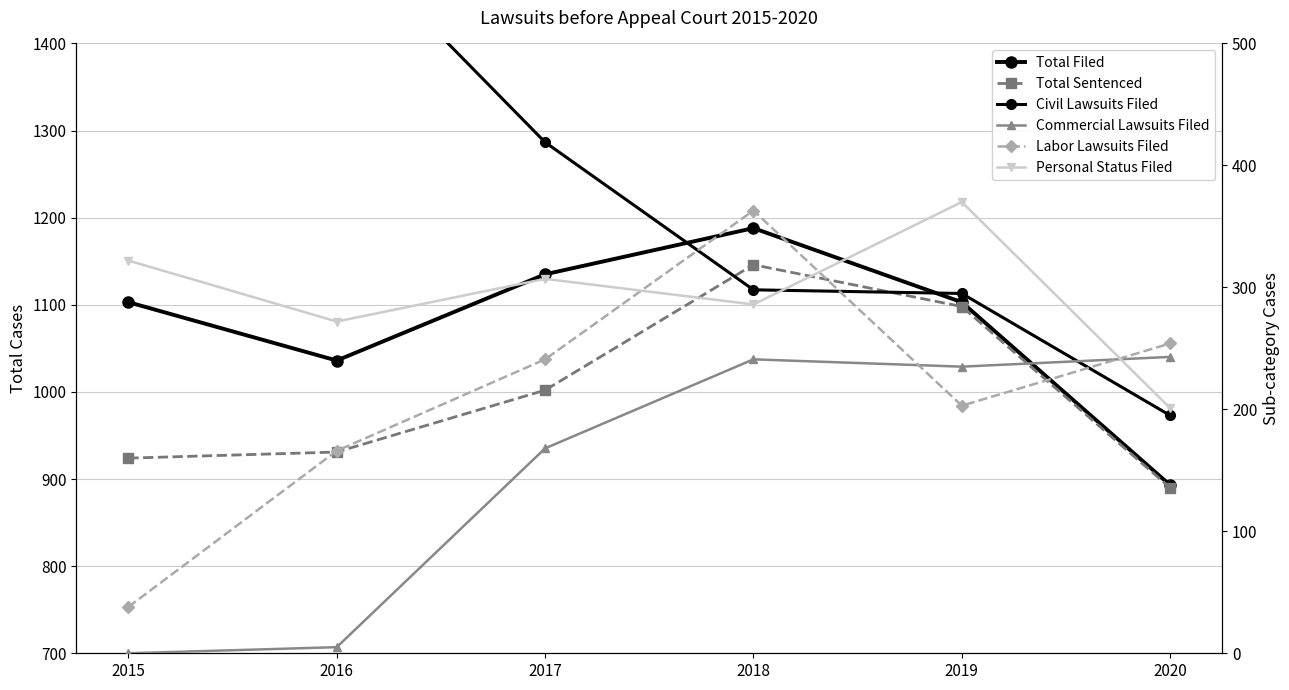

List the series in order of their peak value, highest first.

Total Filed, Total Sentenced, Civil Lawsuits Filed, Personal Status Filed, Labor Lawsuits Filed, Commercial Lawsuits Filed